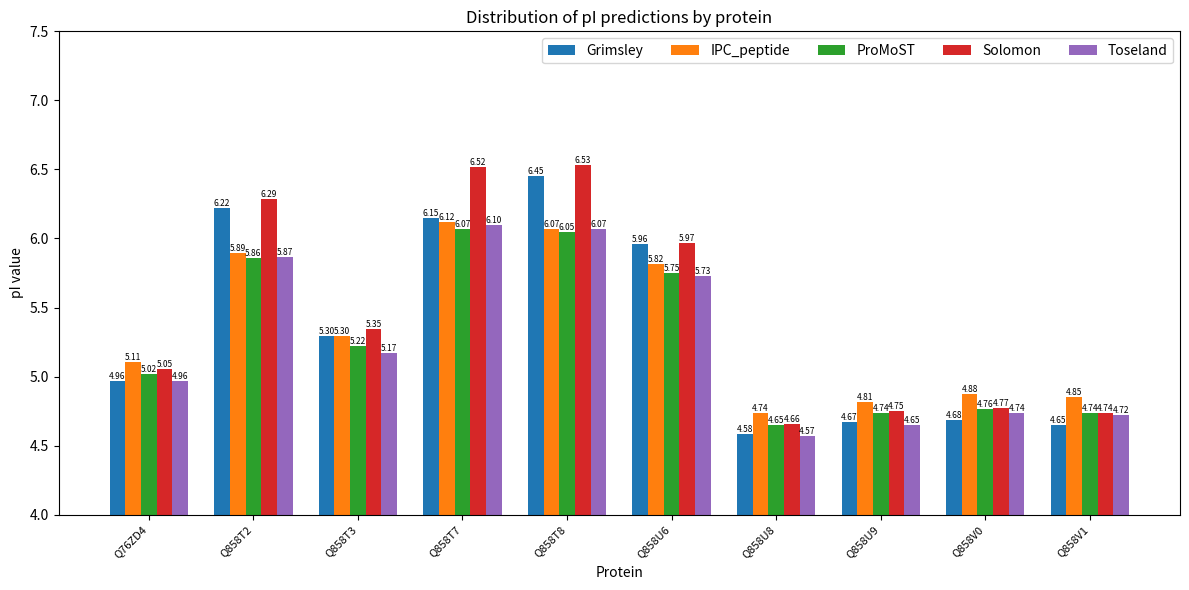

At which category is the sum across all series the highest?

Q858T8